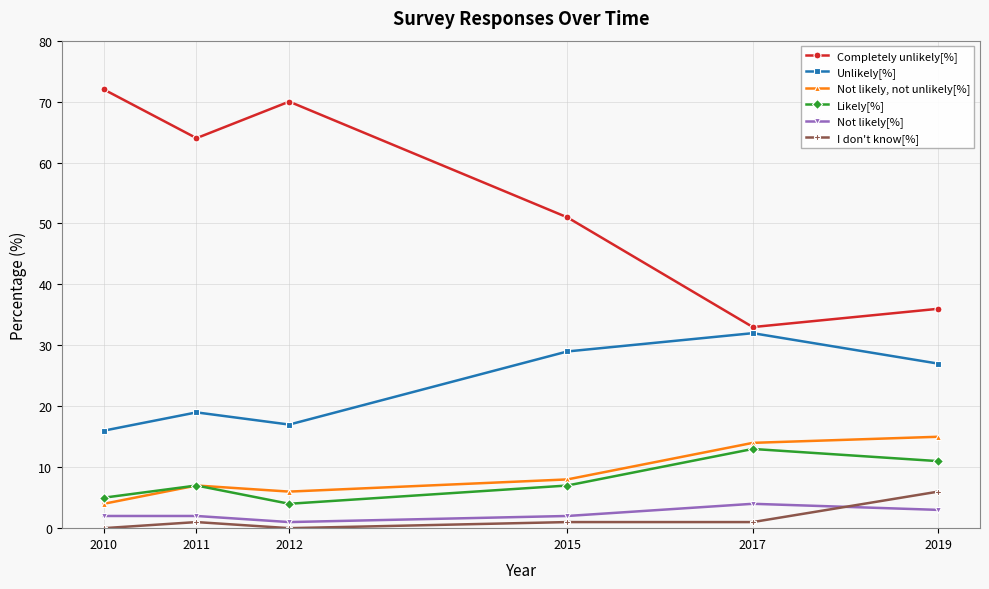

Which series has the widest spread of values?

Completely unlikely[%]